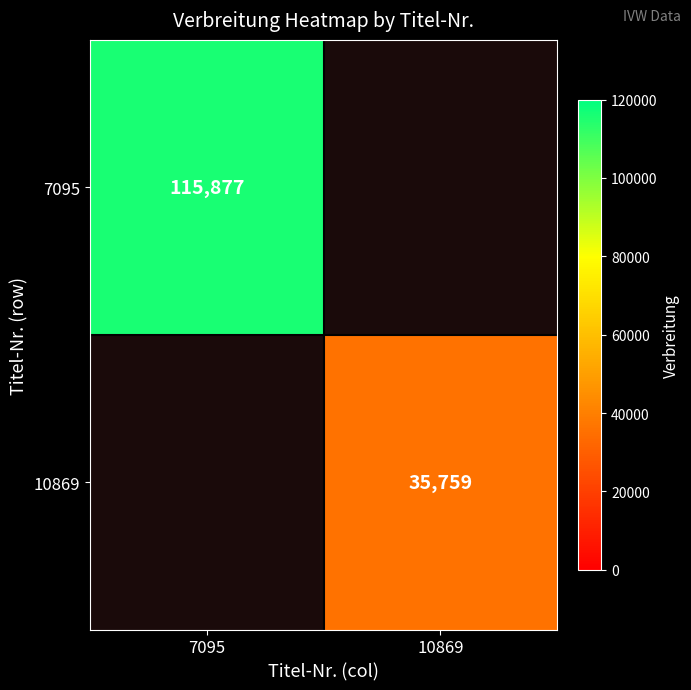

Is it true that 10869 equals 35759 at 10869?

True